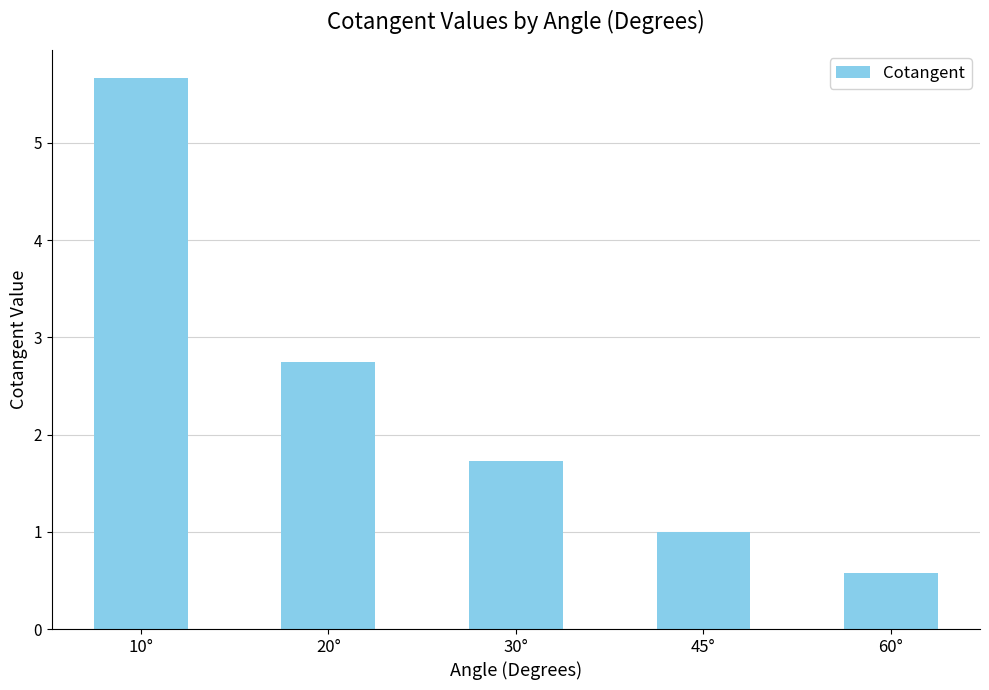

Reading left to right, extract all data points from this chart.

5.7	2.7	1.7	1.0	0.6